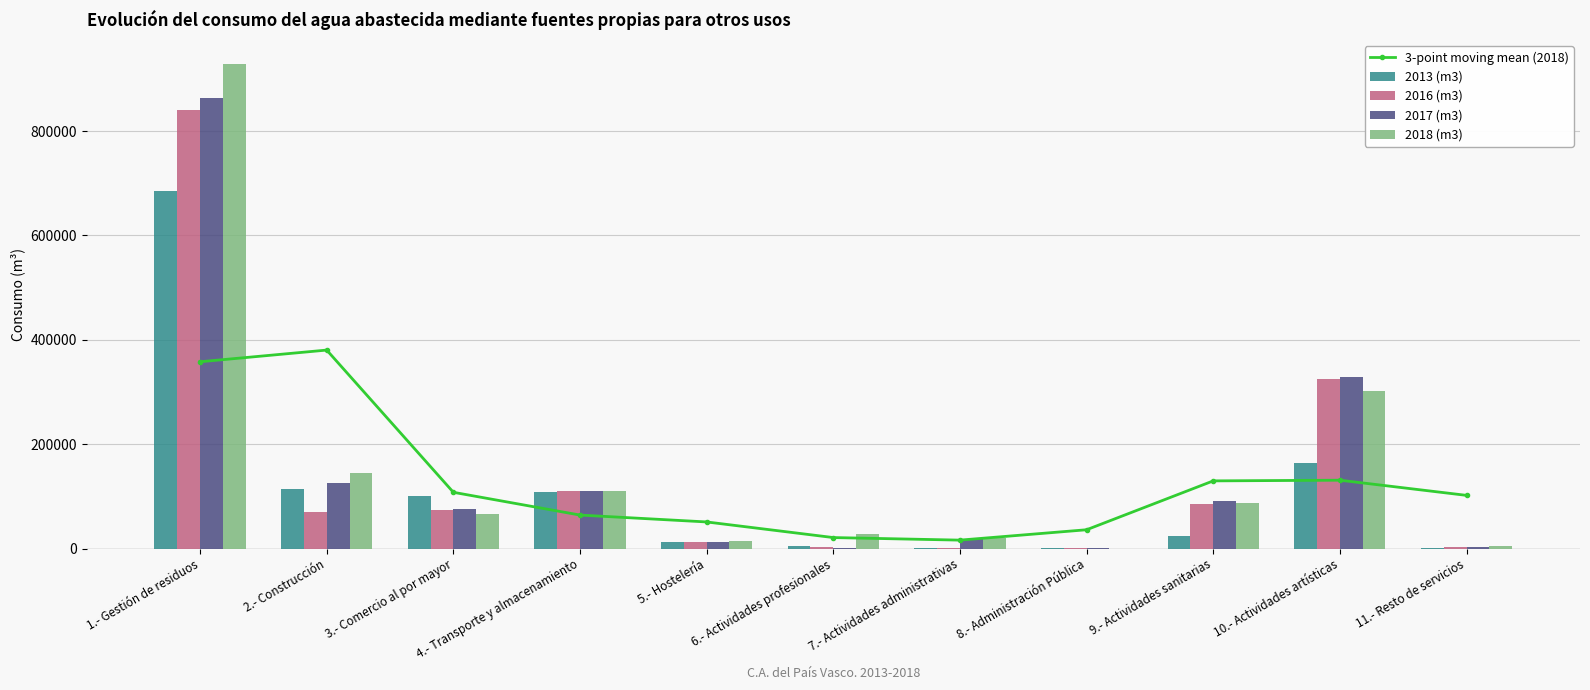

Which series has the widest spread of values?

2018 (m3)